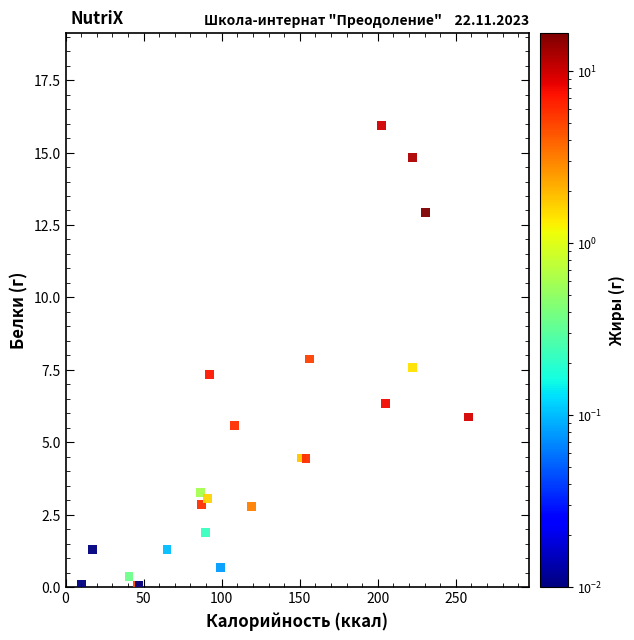

What Y value in the scatter plot is closest to 7?

7.3